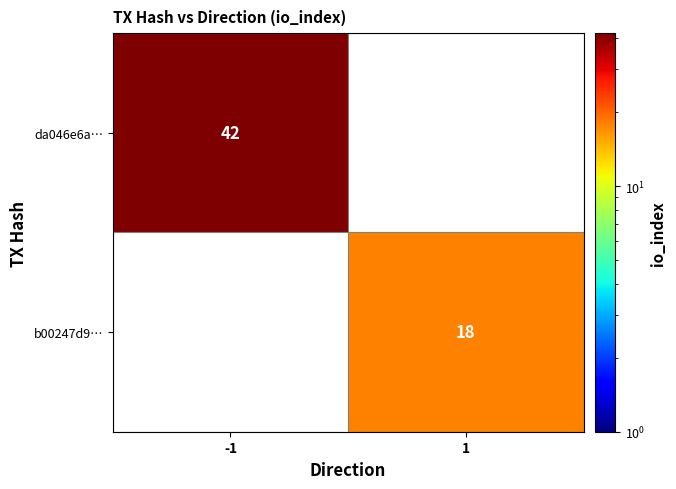

Is the value of da046e6a… at -1 greater than the value of b00247d9… at 1?

Yes